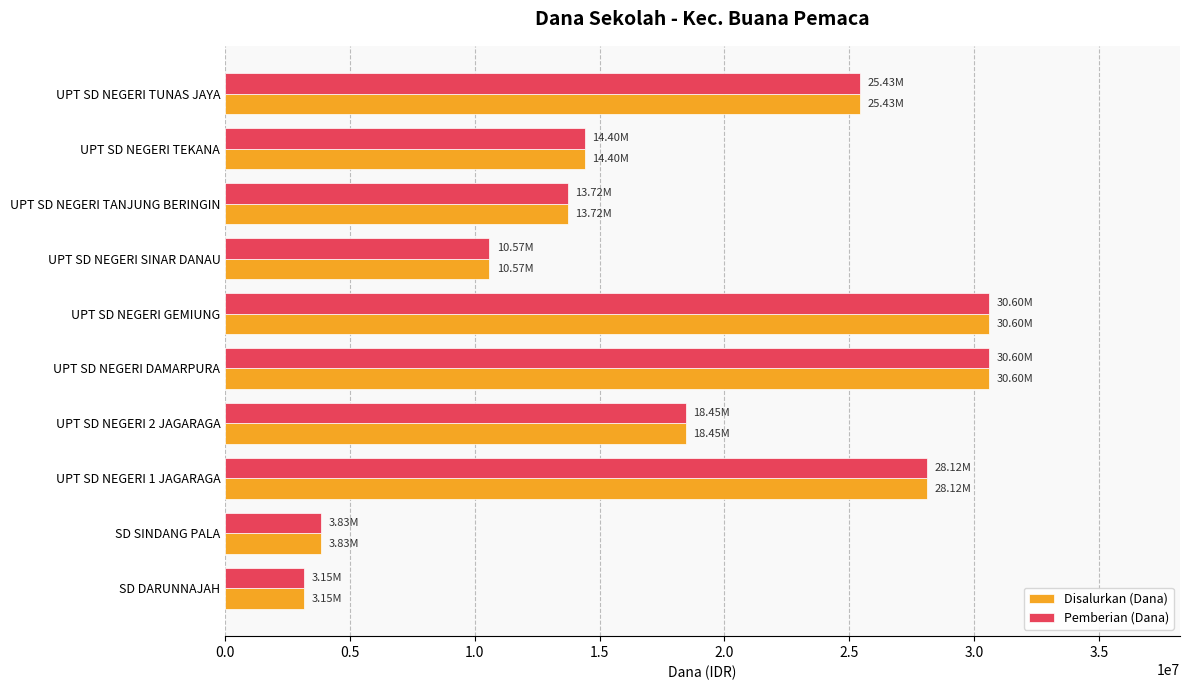

What is the difference between the second highest and minimum values in the Pemberian (Dana) series?

27450000